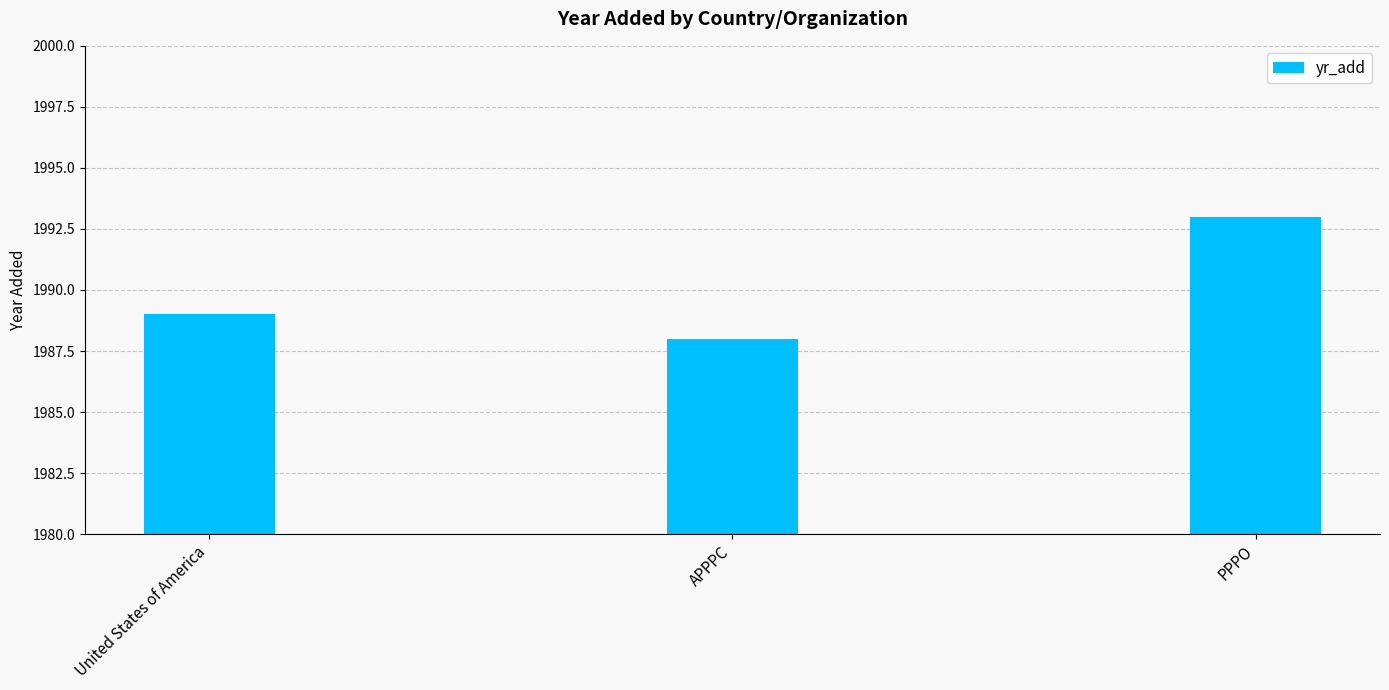

What is the label of the 3rd bar from the right?

United States of America